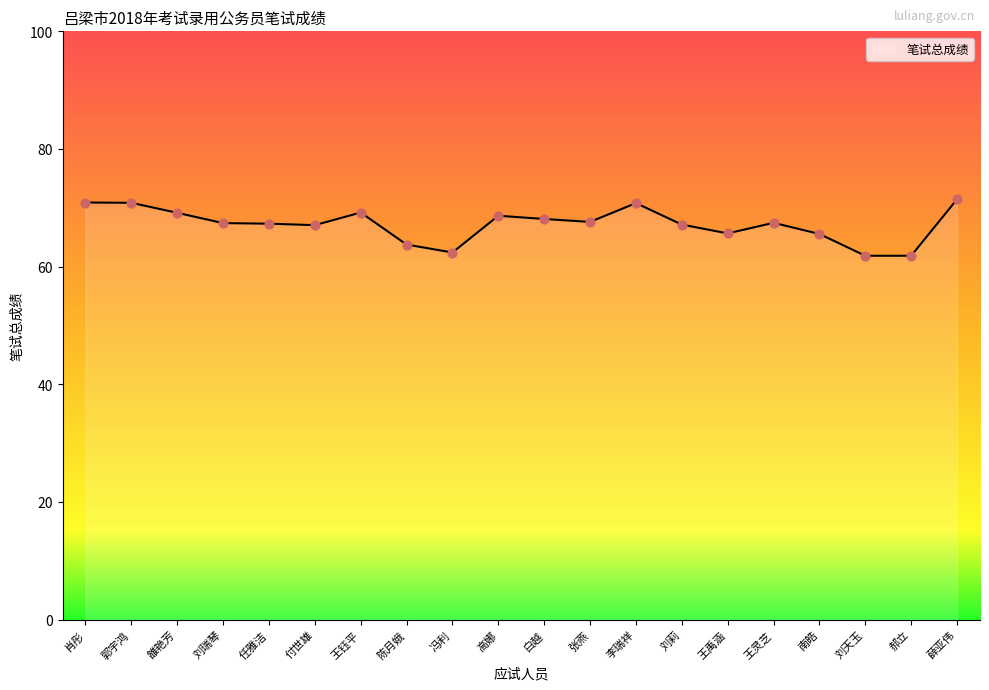

Which has a higher value, 雒艳芳 or 李瑞祥?

李瑞祥